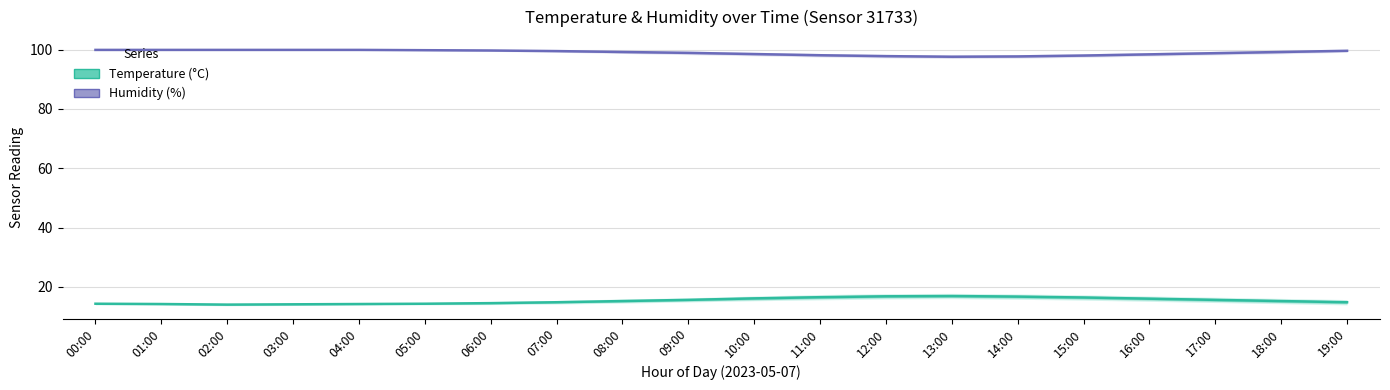

What is the total value across all series at 19:00?

114.4